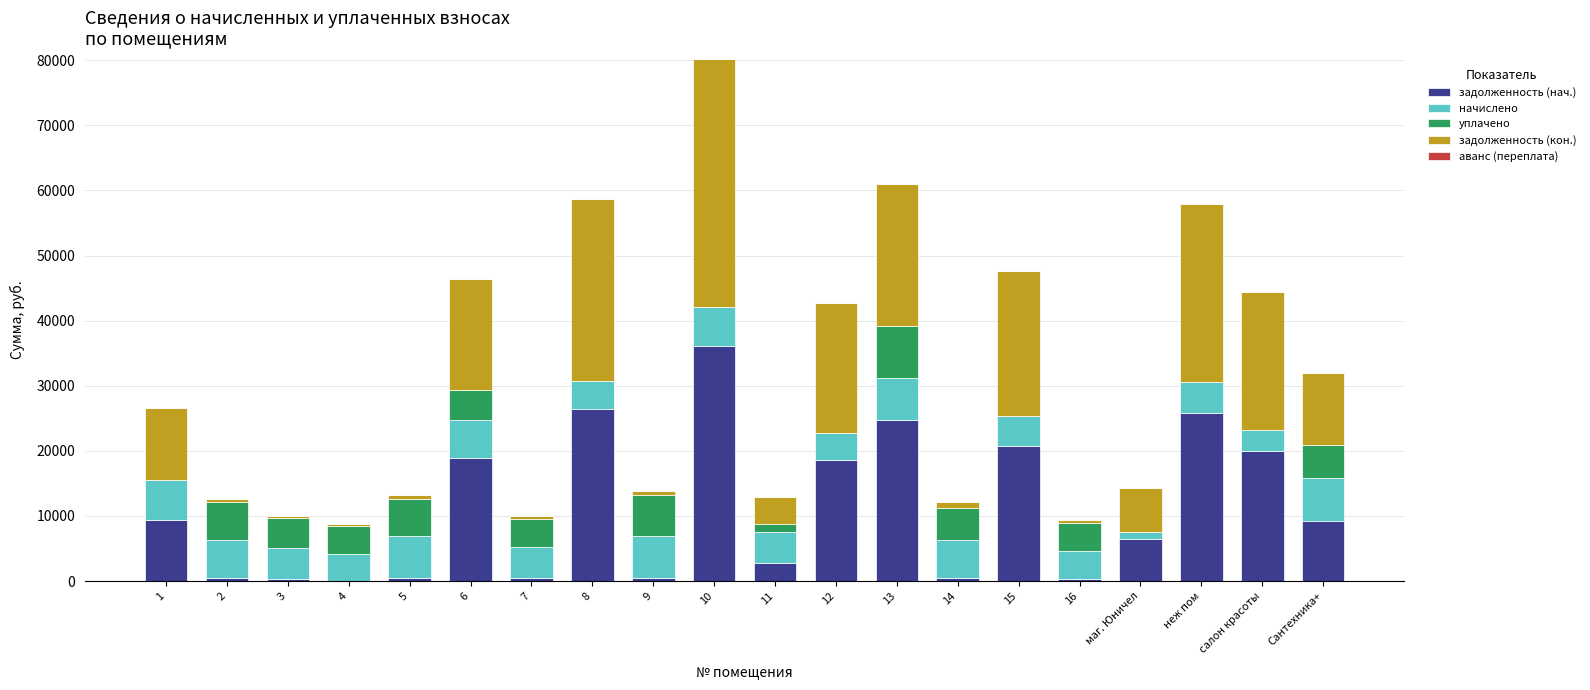

What is the maximum value for задолженность (нач.)?

36152.3